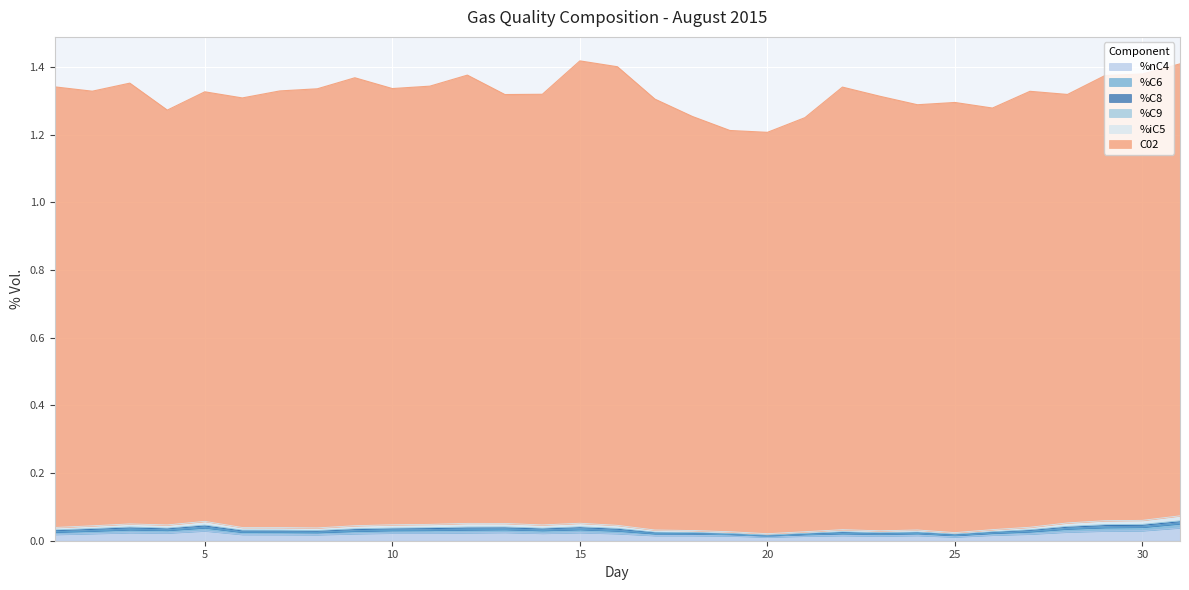

The value of %nC4 at 17 is 0.0. True or false?

False